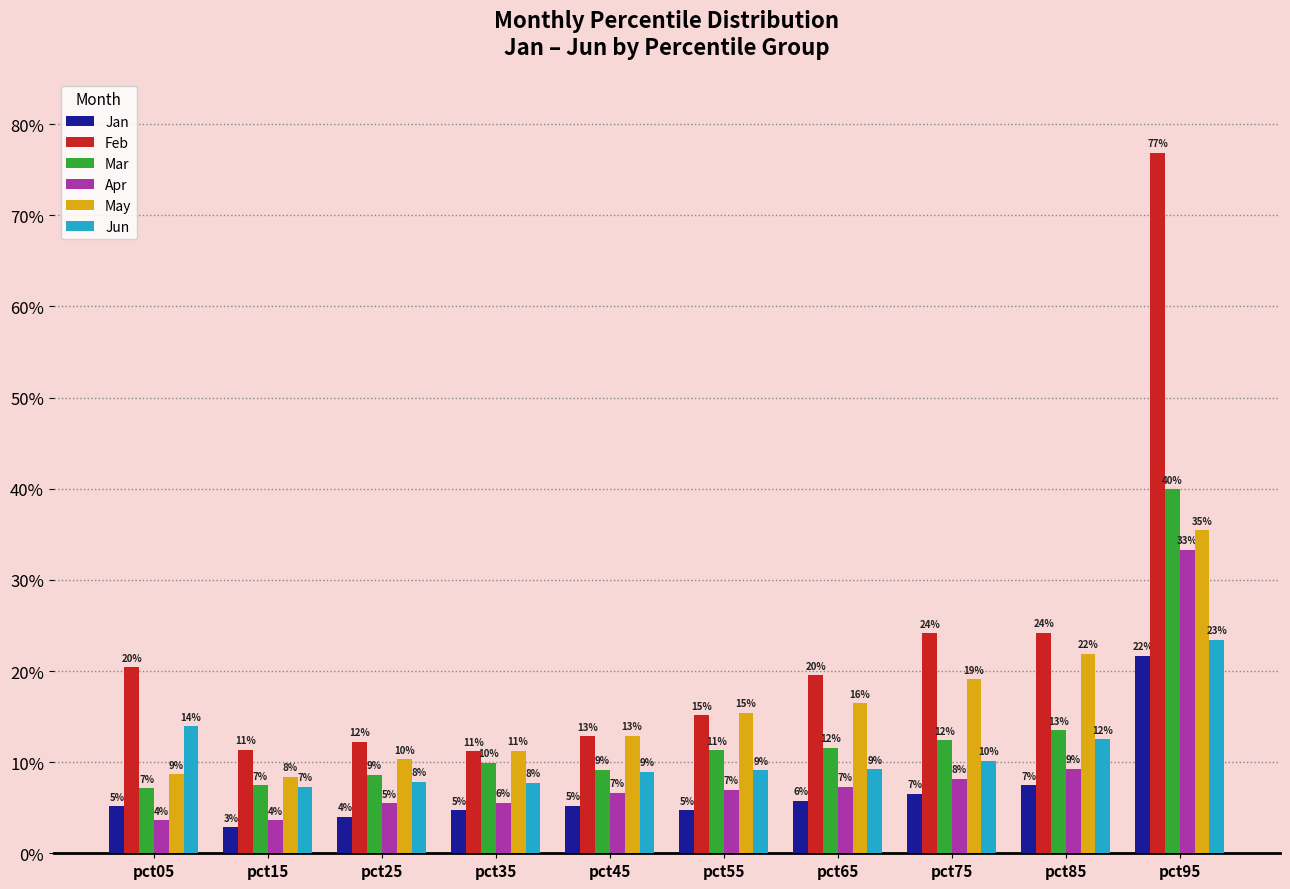

Which series has the largest total across all categories?

Feb